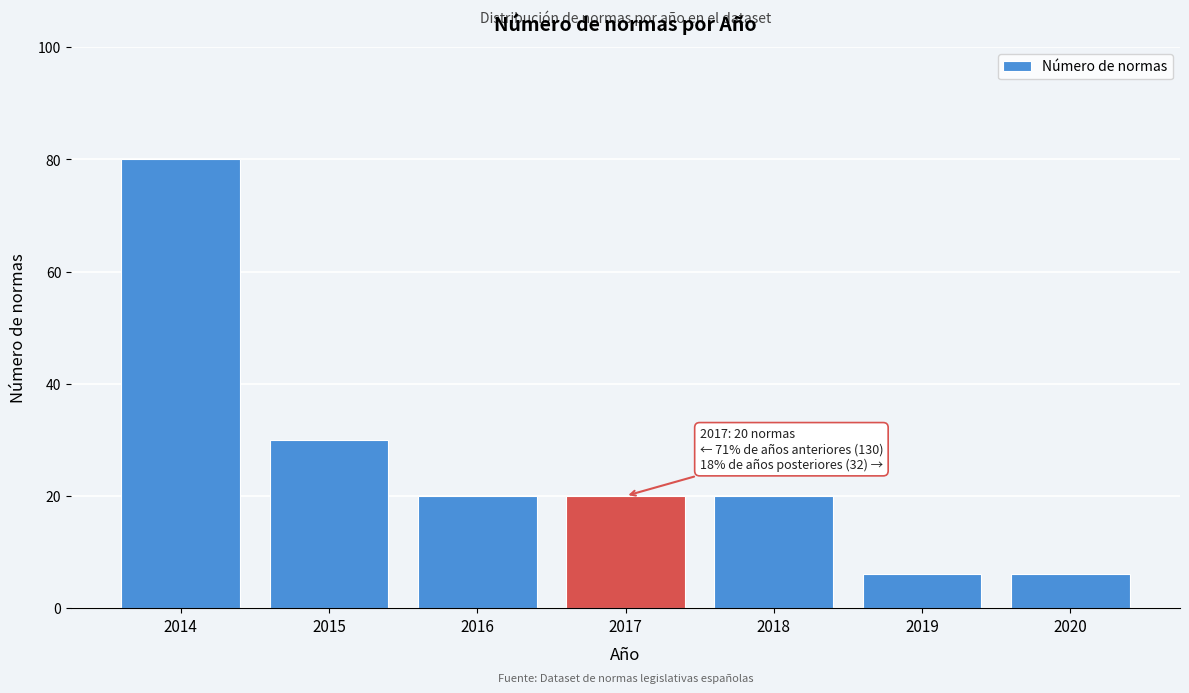

Reading left to right, transcribe all the data shown in this chart.

2014=80	2015=30	2016=20	2017=20	2018=20	2019=6	2020=6